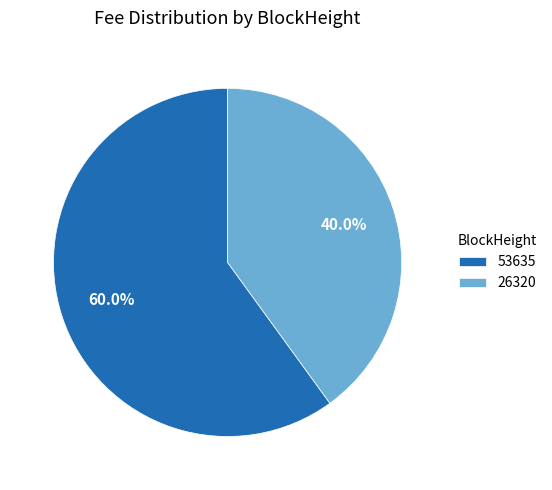

What percentage is the 53635 slice, to the nearest percent?

60%